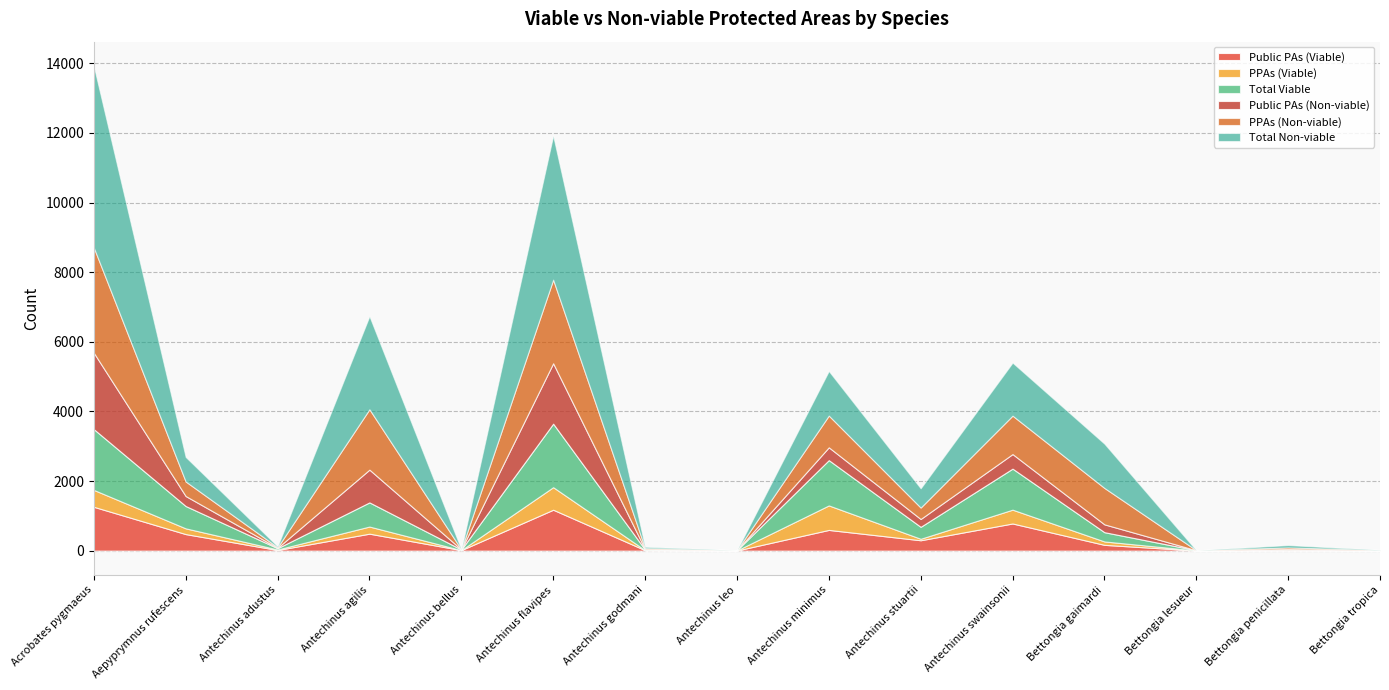

How many interior local valleys does the Total Viable series have?

5